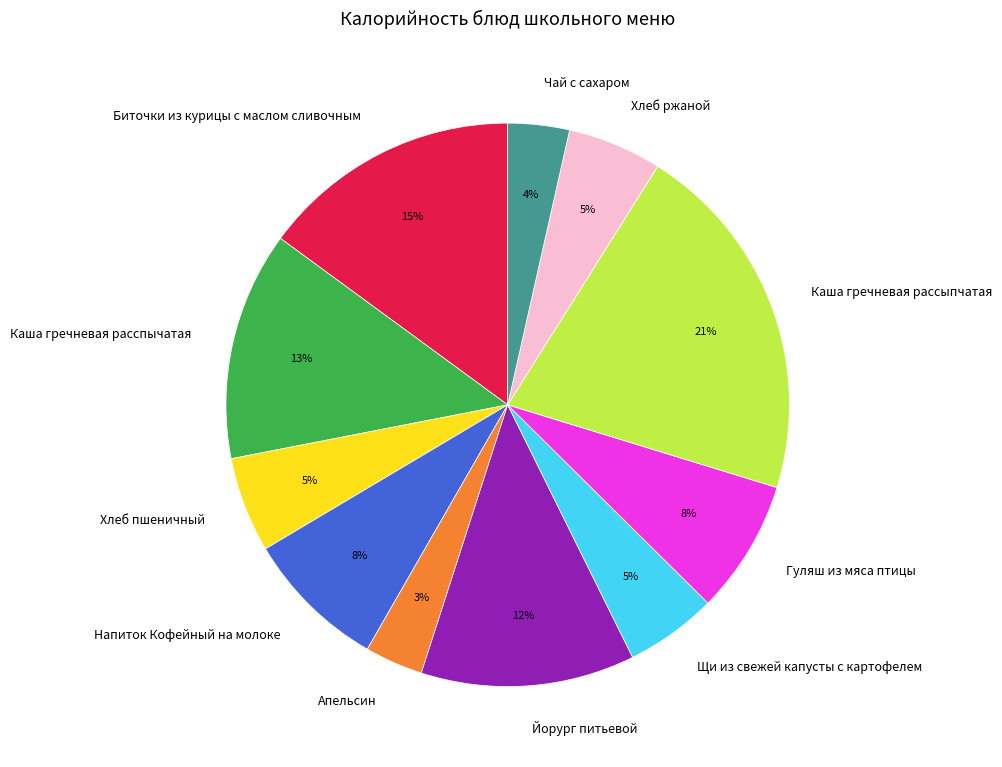

Which has a higher value, Чай с сахаром or Хлеб ржаной?

Хлеб ржаной